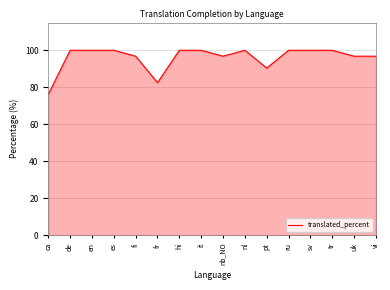

What is the sum of all values?

1536.2